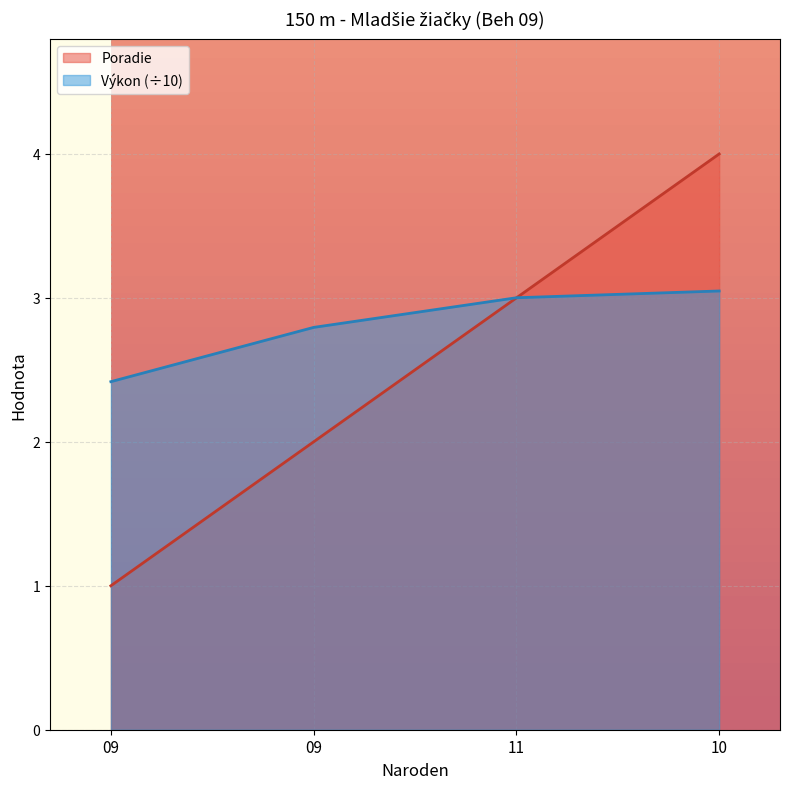

Is the value of Výkon at 09 greater than the value of Poradie at 10?

No